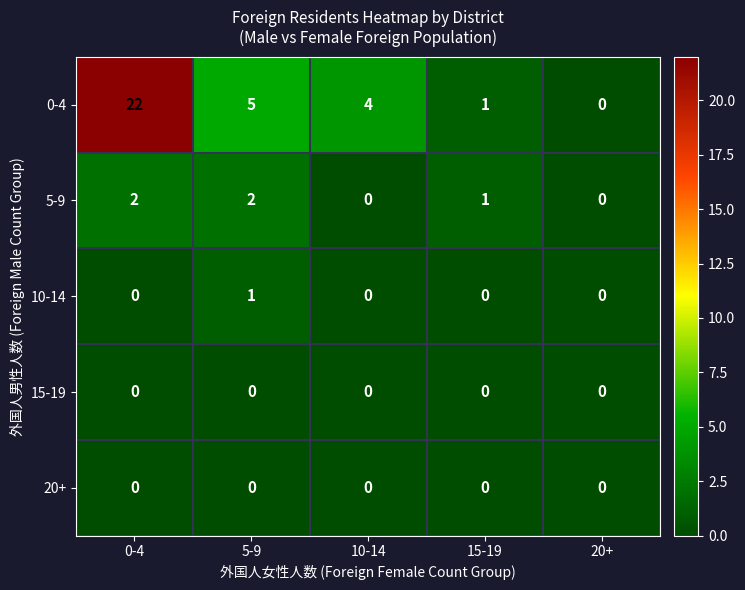

What is the greatest value displayed?

22